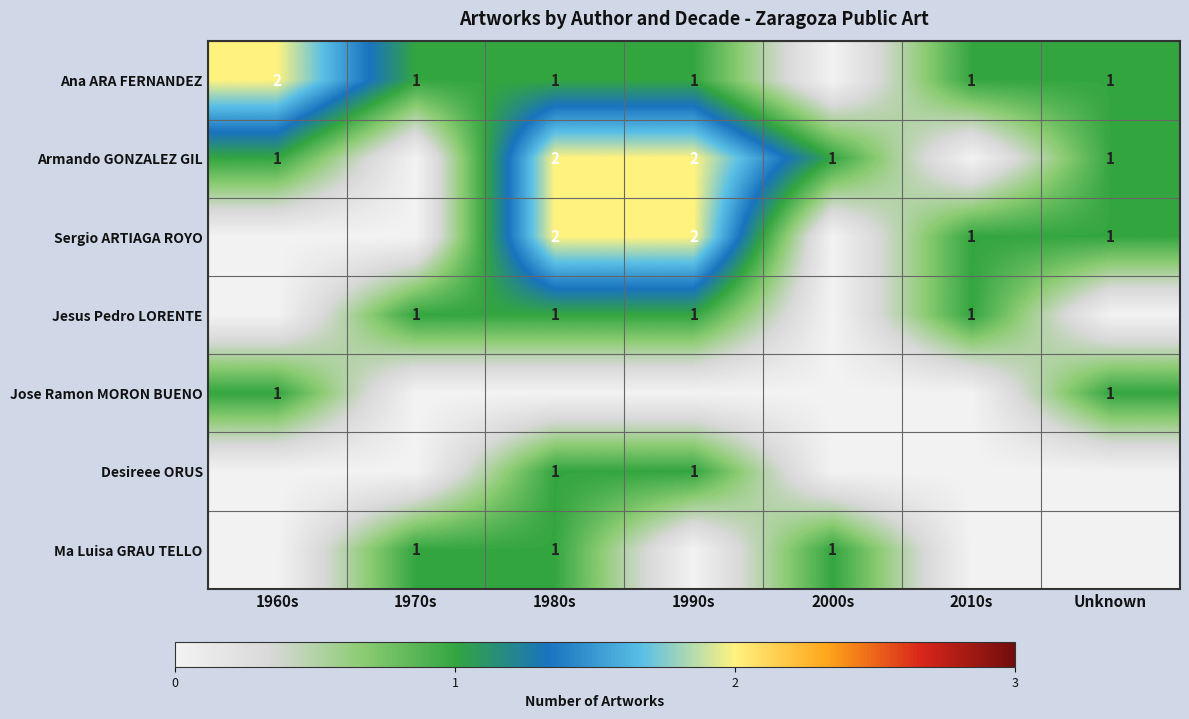

How many categories are shown in the chart?

7